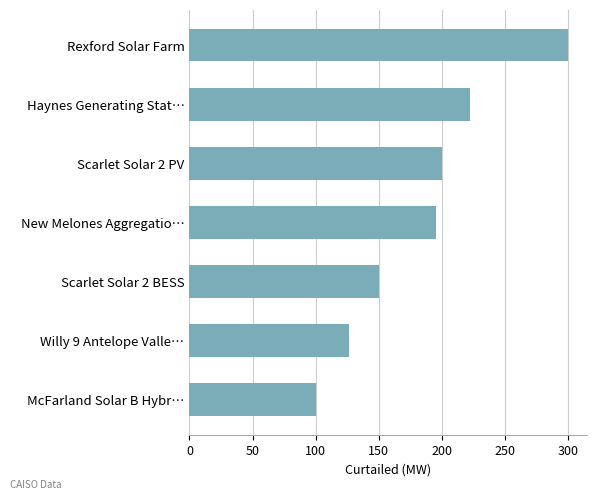

How many distinct data groups are displayed?

1